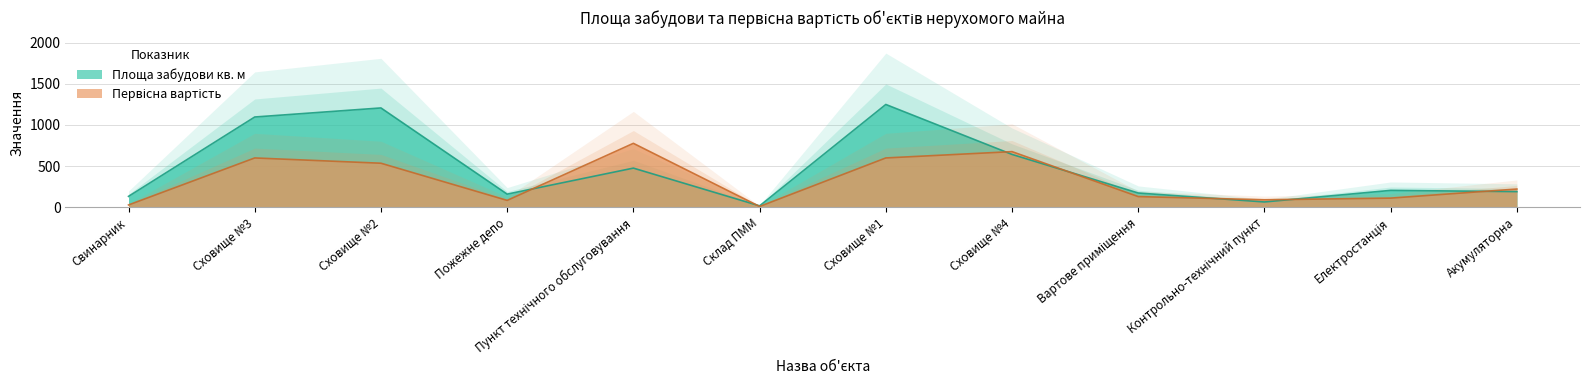

Between Пункт технічного обслуговування and Сховище №1, which series saw the biggest shift?

Площа забудови кв. м